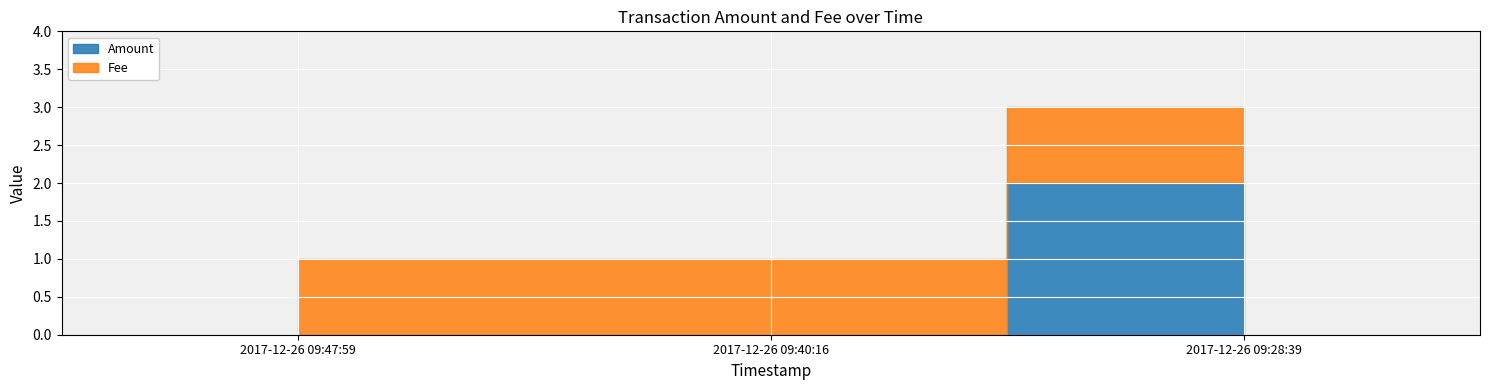

Which series has the largest total across all categories?

Fee